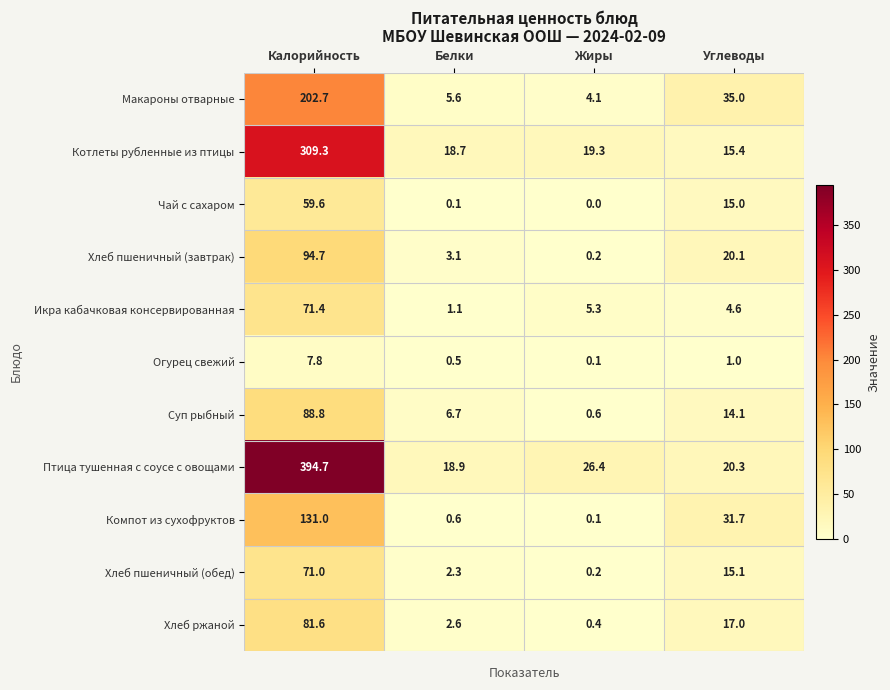

Which series has the largest total across all categories?

Птица тушенная с соусе с овощами